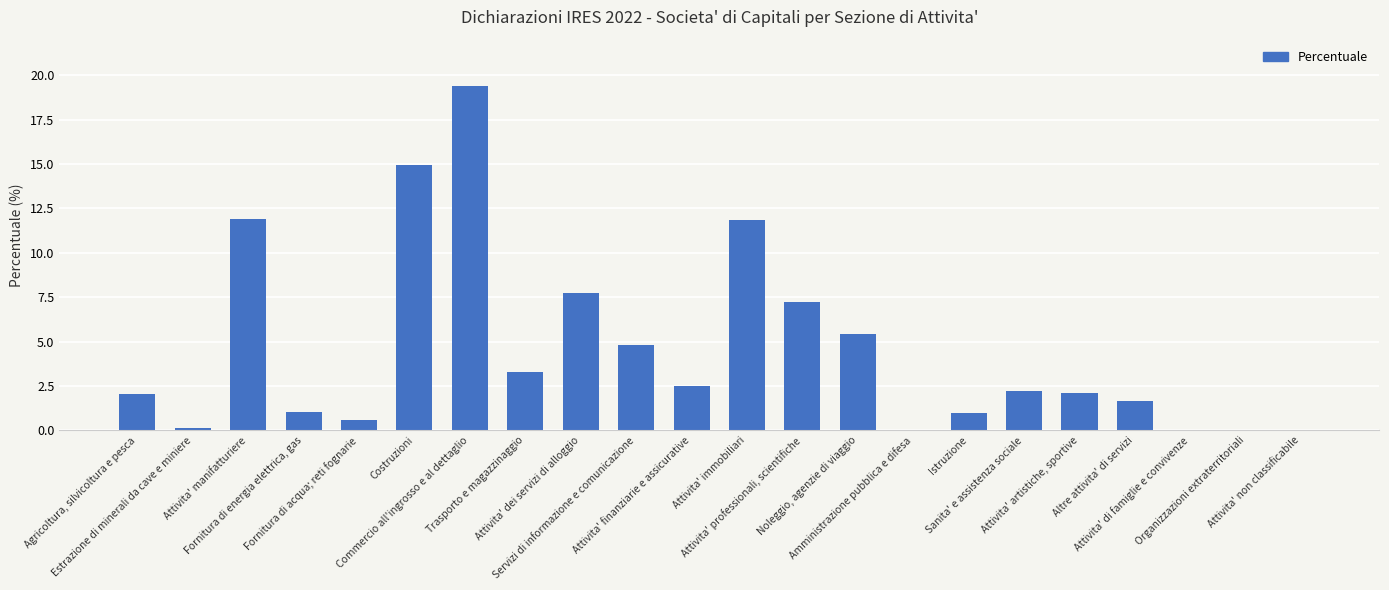

What is the difference between the values at Istruzione and Servizi di informazione e comunicazione?

3.8